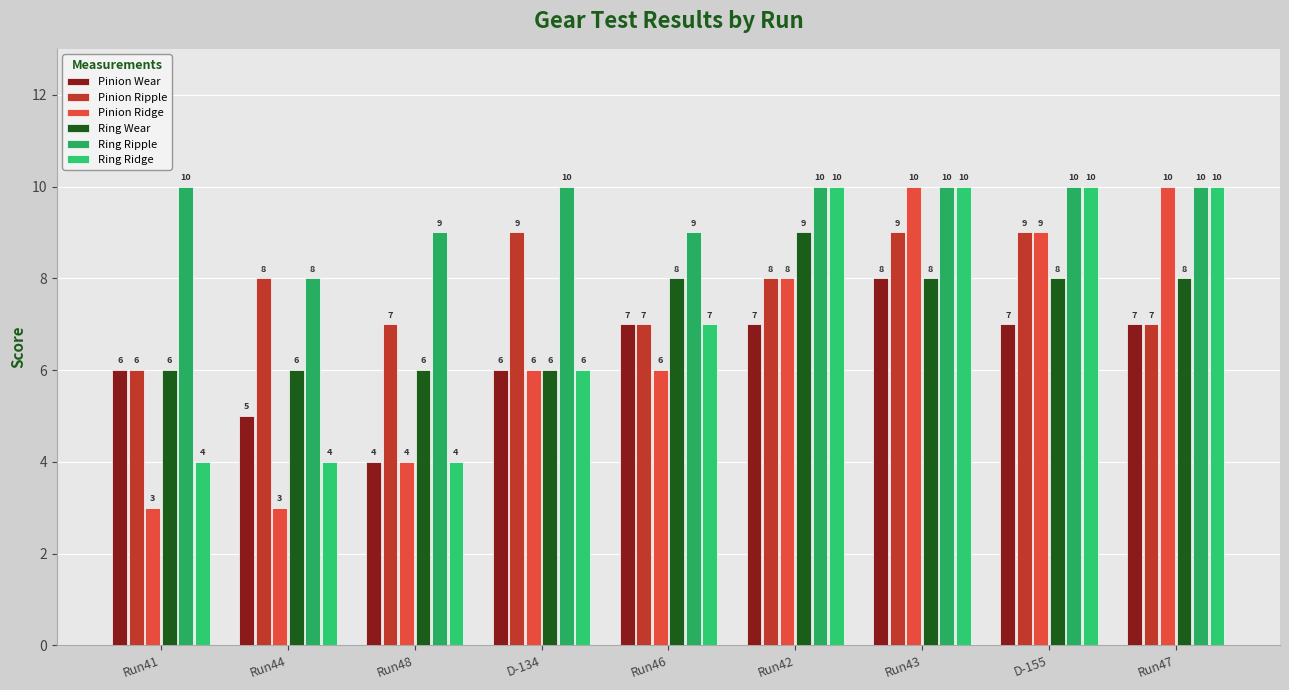

Rank the categories by Ring Ridge value from highest to lowest.

Run42, Run43, D-155, Run47, Run46, D-134, Run41, Run44, Run48